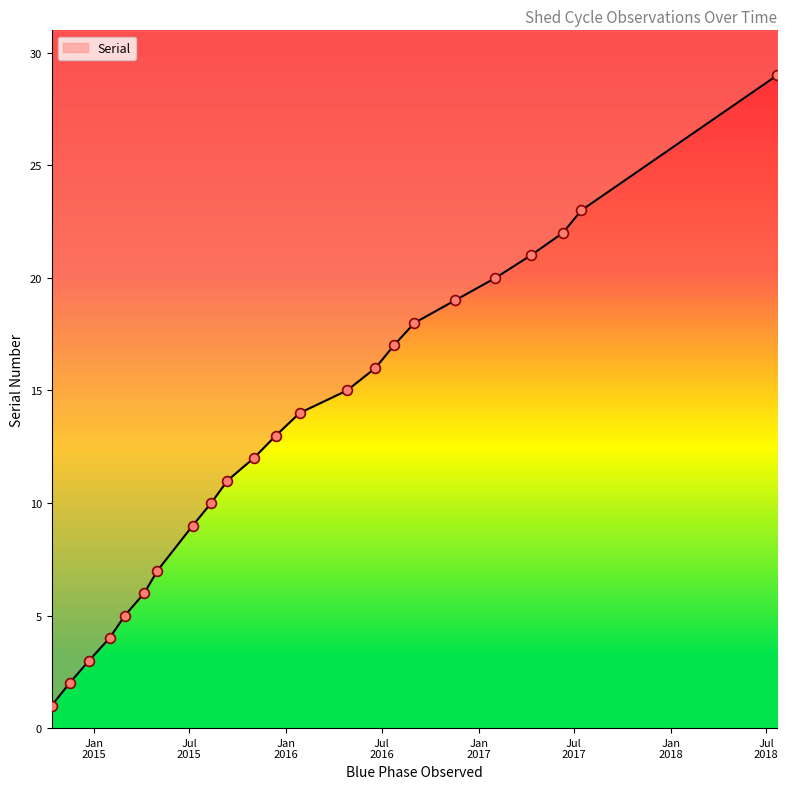

Which has a higher value, 2017-02-02 or 2018-07-22?

2018-07-22